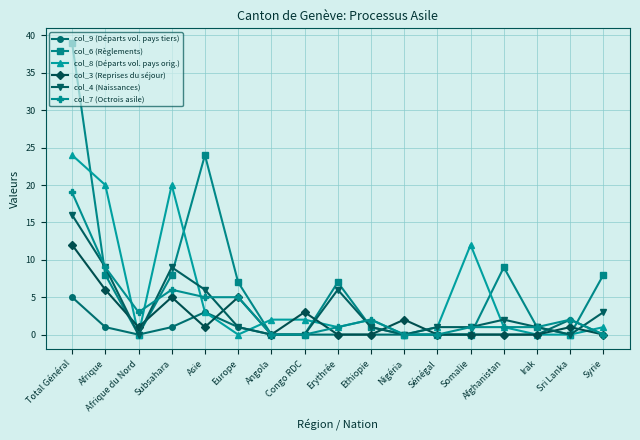

Is it true that col_9 (Départs vol. pays tiers) equals 0 at Congo RDC?

True